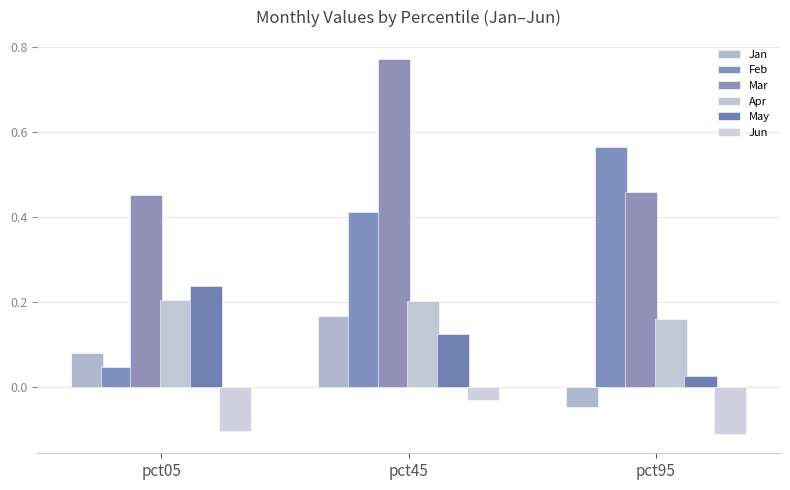

What are all the series names shown in the legend?

Jan, Feb, Mar, Apr, May, Jun